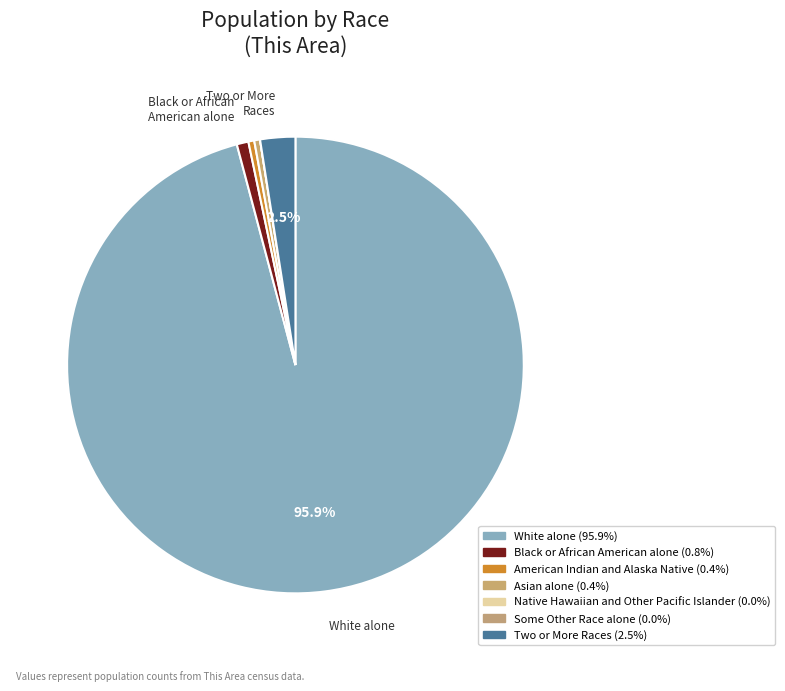

Is it true that Two or More Races is 12% of the pie?

False